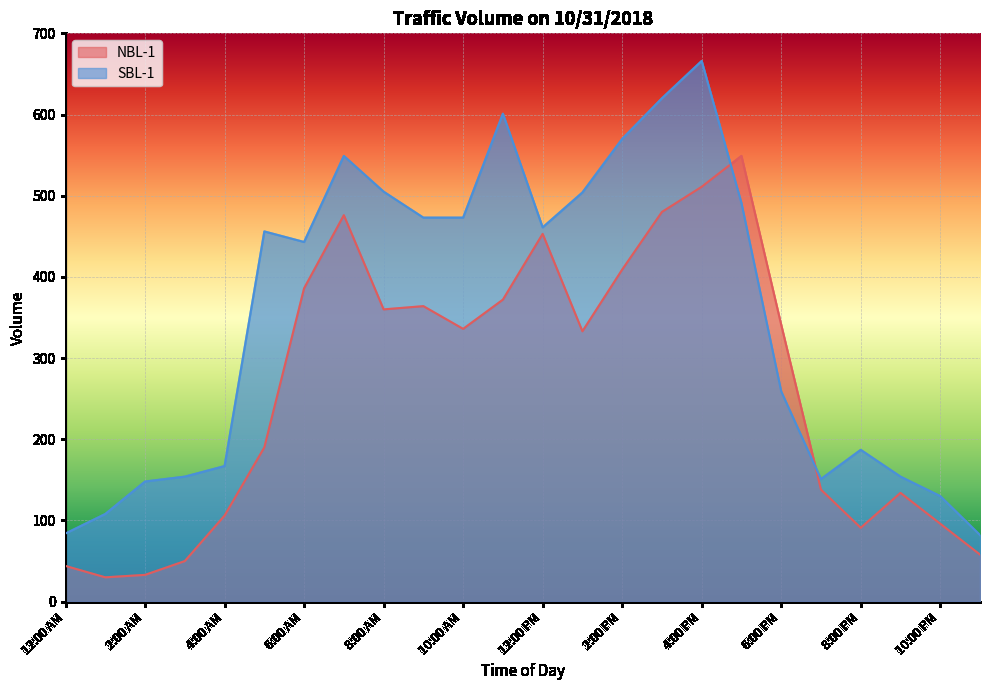

What is the difference between the highest and lowest values at 4:00 PM?

155